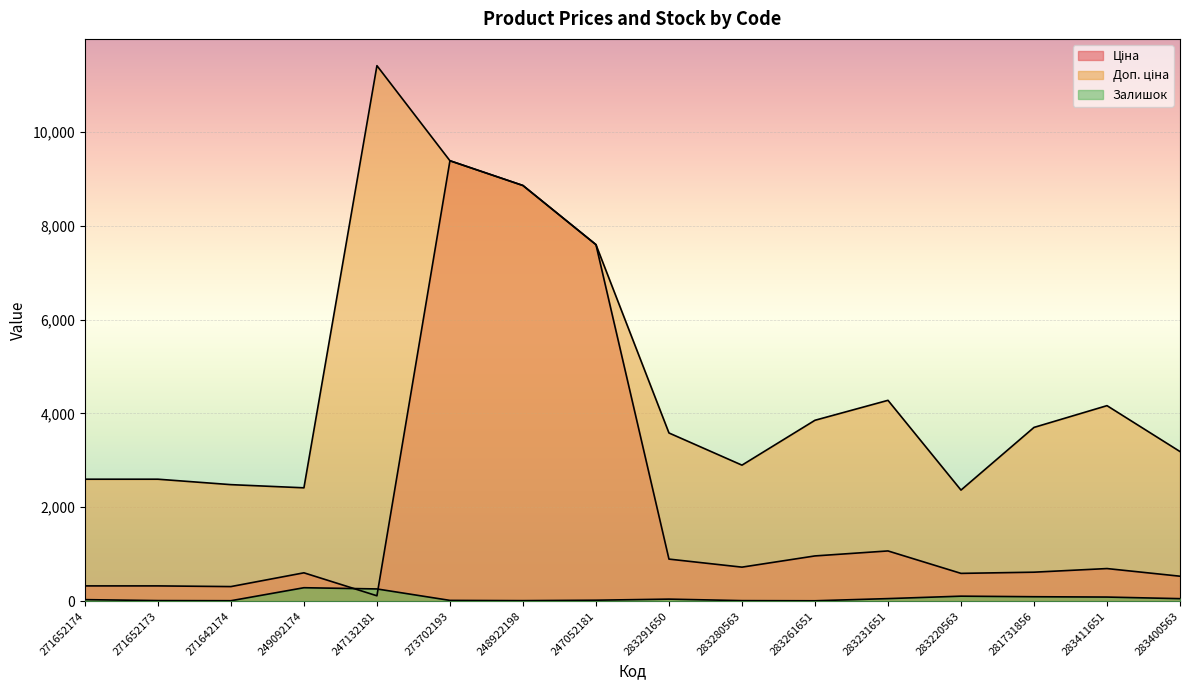

Is it true that Залишок equals 8.0 at 283261651?

True